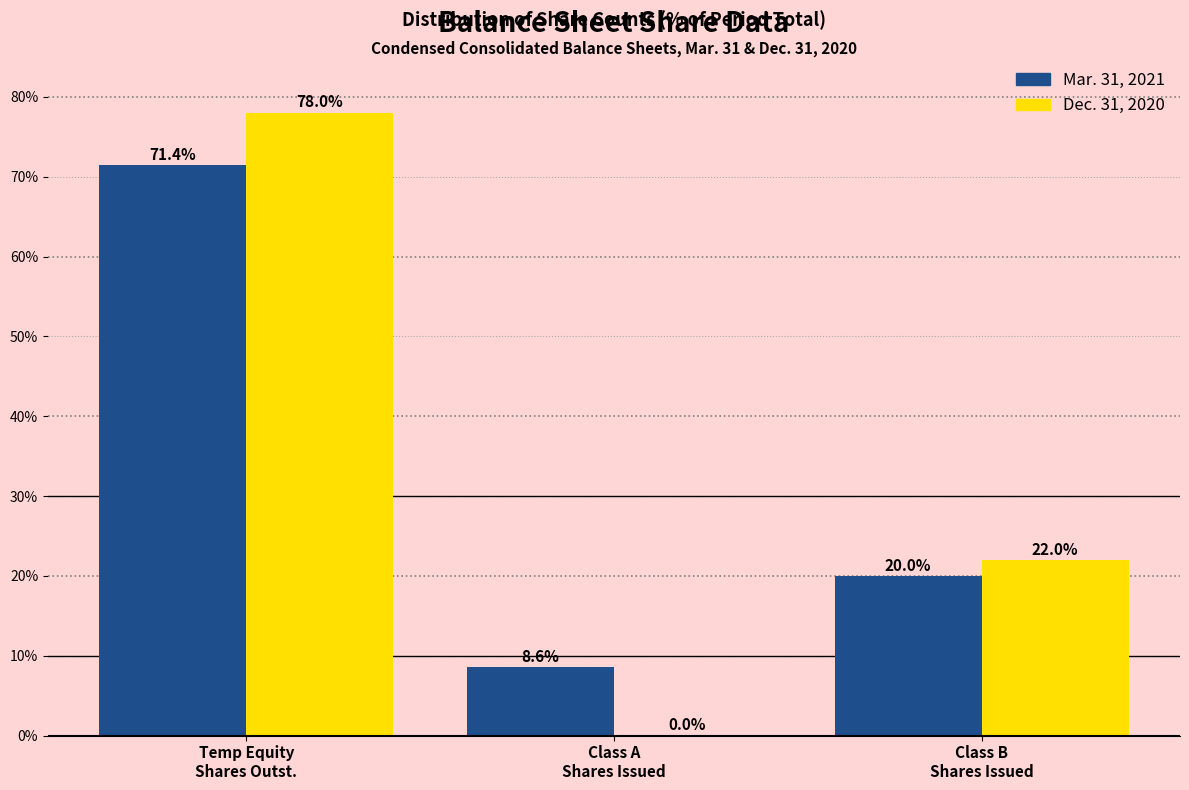

What is the highest value of the Dec. 31, 2020 series?

78.0